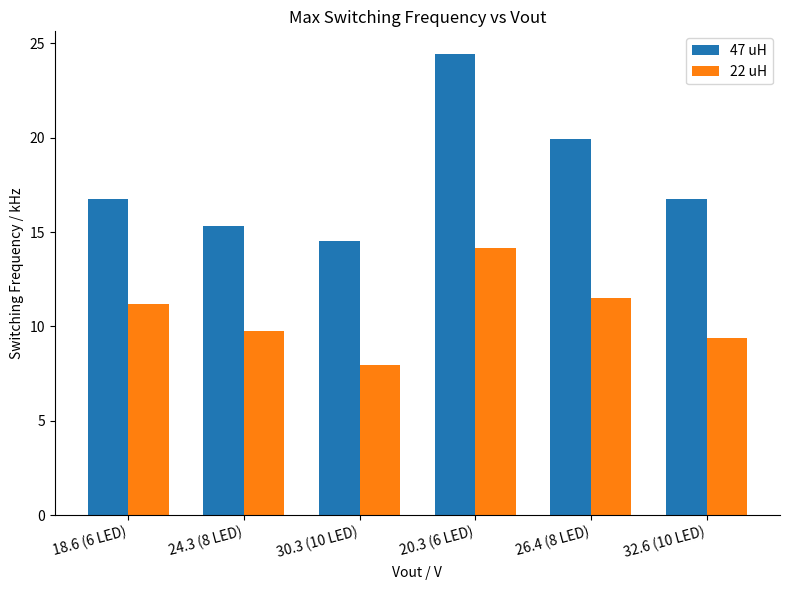

How many bars are there in each group?

2